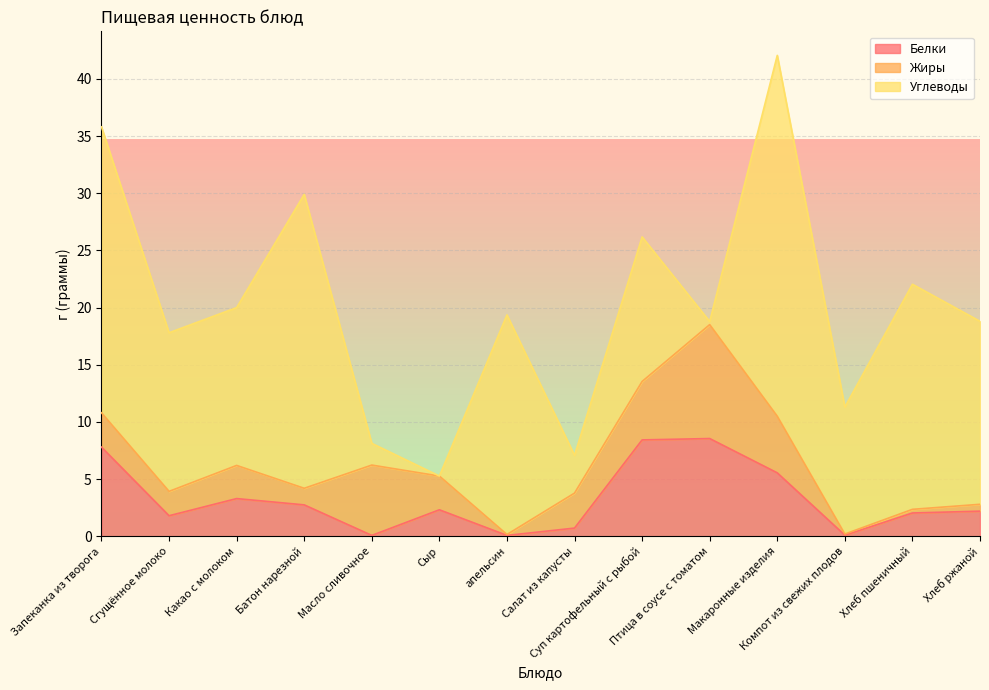

At which label does Белки reach its minimum?

Масло сливочное